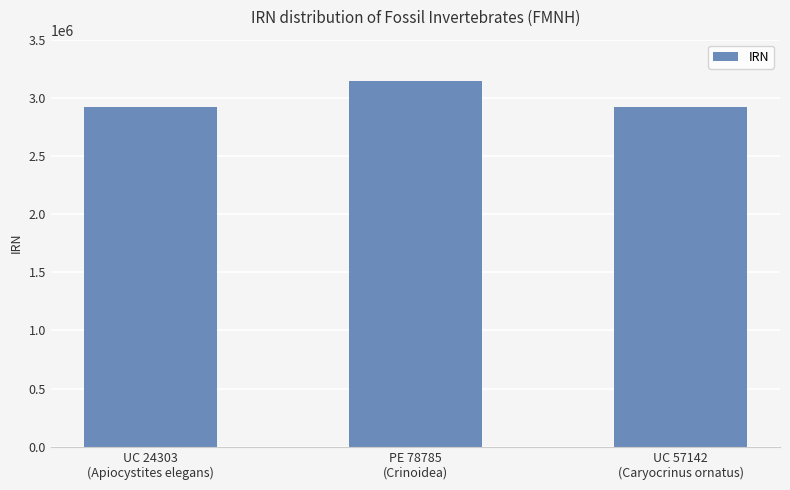

What is the maximum value shown in the chart?

3141149